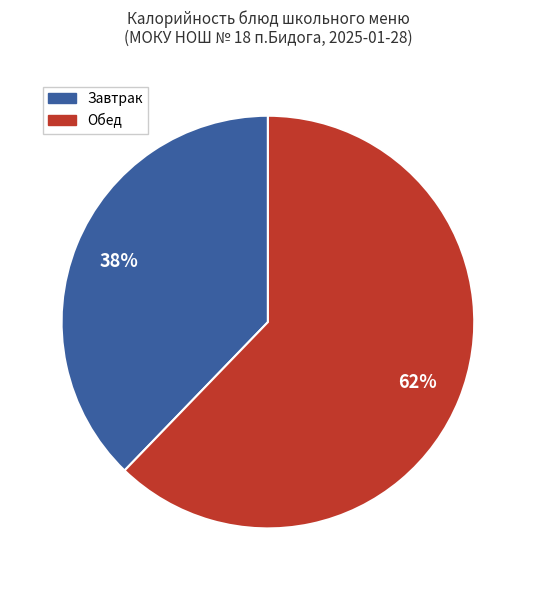

Is there any slice that represents more than half of the pie?

Yes